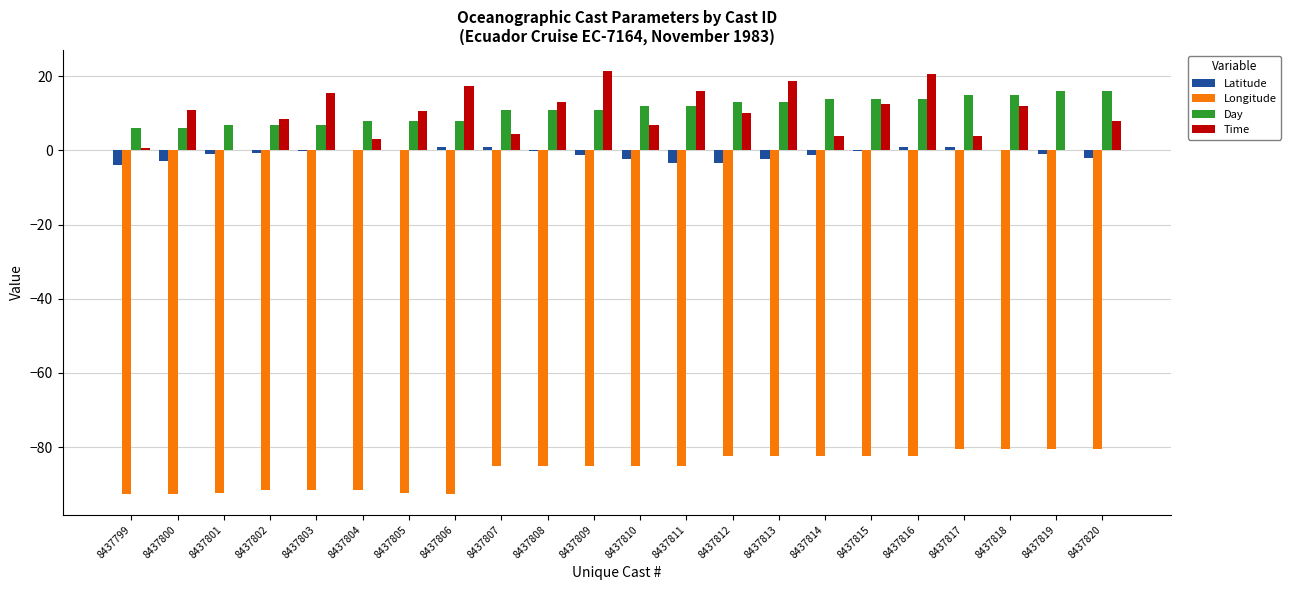

At which category is the sum across all series the highest?

8437816